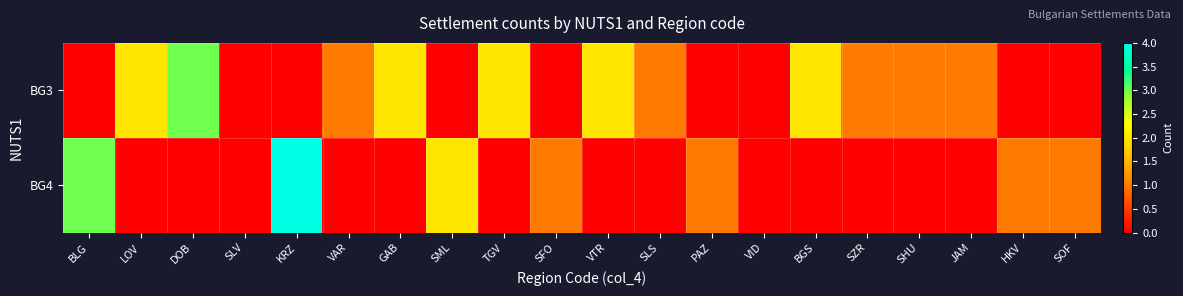

At which category is the sum across all series the highest?

KRZ